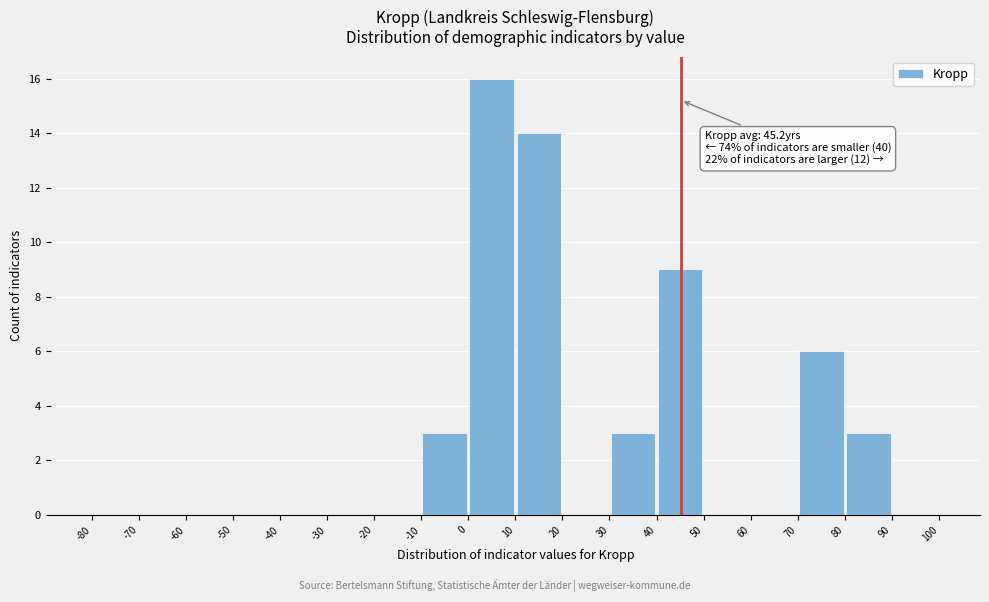

Which range on the x-axis has the tallest bar?

0 to 10